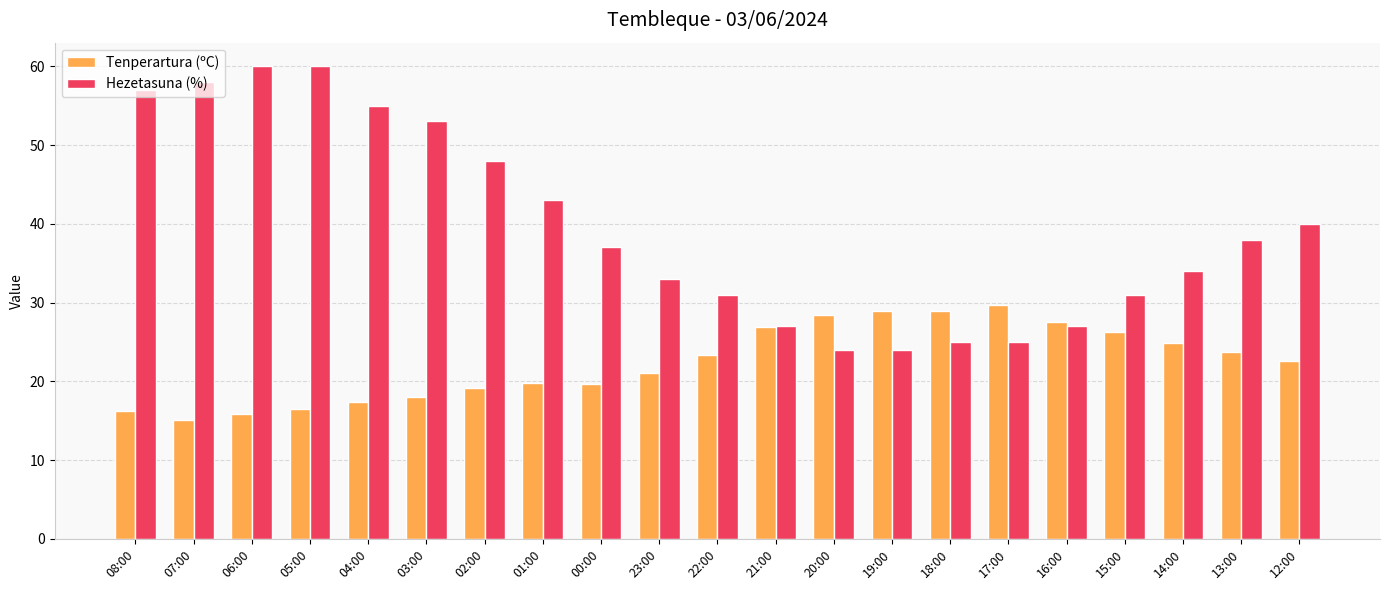

At how many categories does at least one series exceed 20?

21